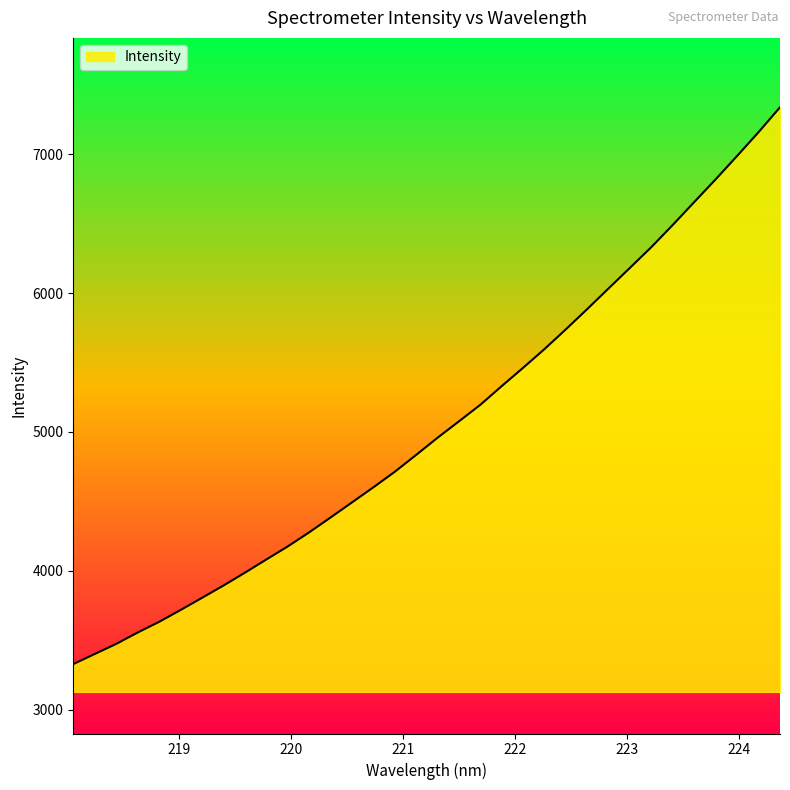

What is the difference between the maximum and minimum values?

4011.3